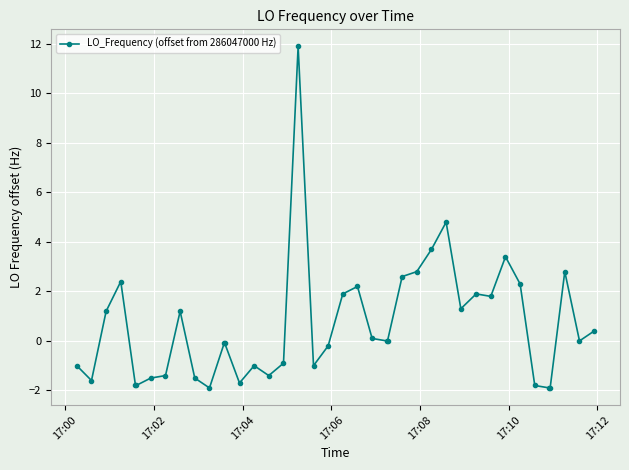

What is the greatest value displayed?

11.9